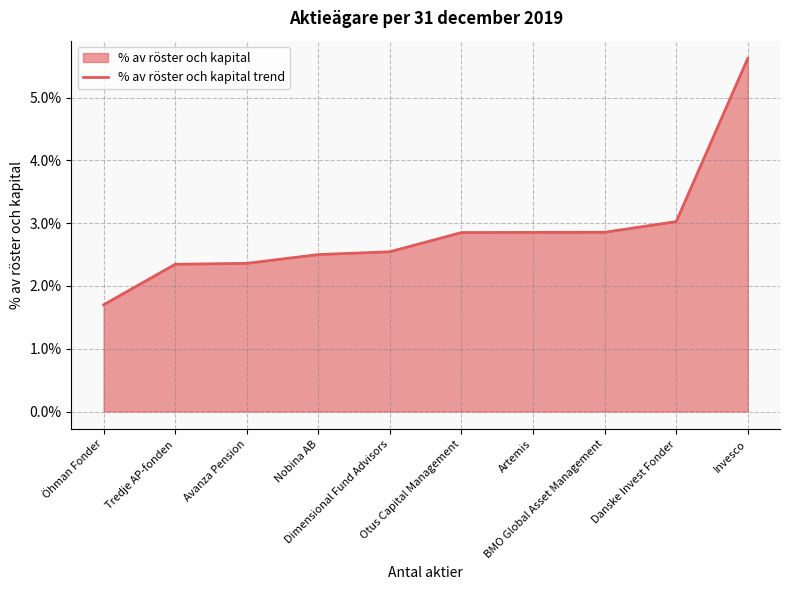

Where is the data nearest to the value 0?

Öhman Fonder